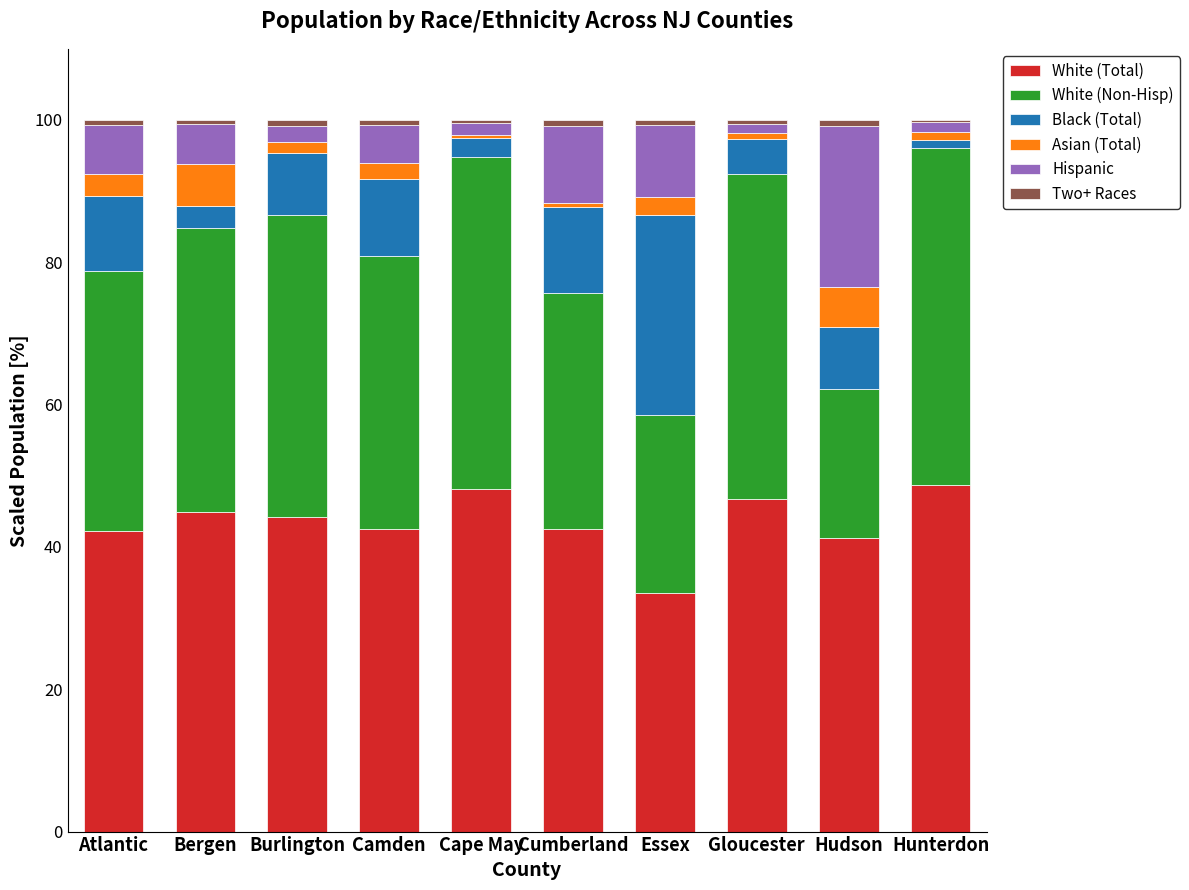

Count the number of data series in this chart.

6